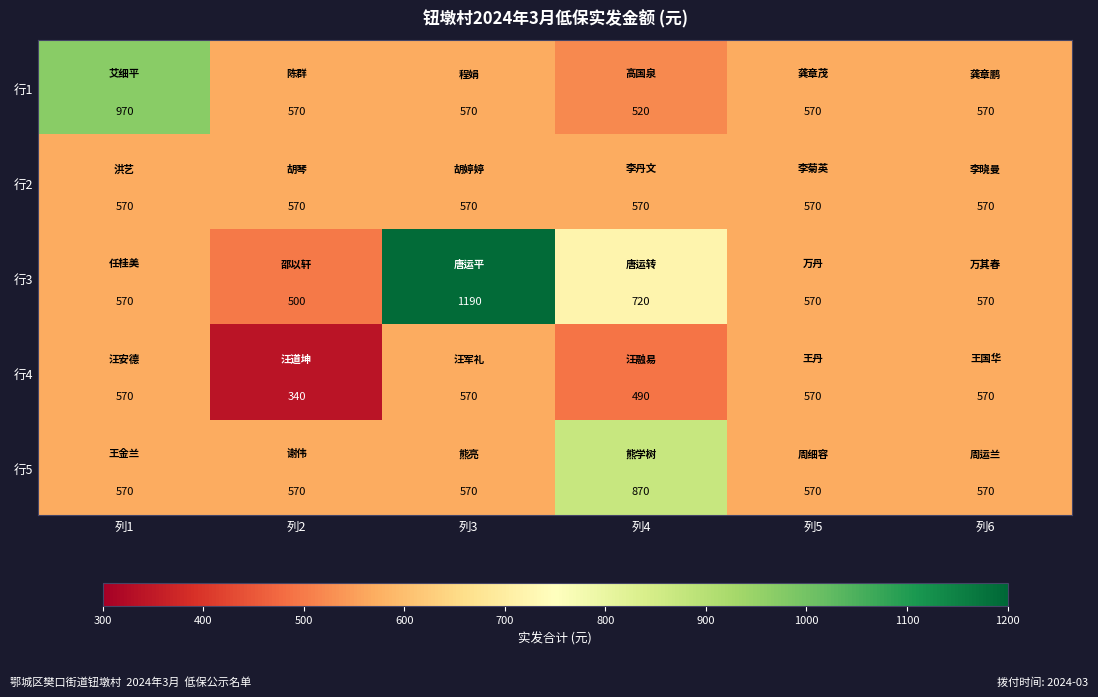

Reading left to right, transcribe all the data shown in this chart.

行1: 列1=970	列2=570	列3=570	列4=520	列5=570	列6=570
行2: 列1=570	列2=570	列3=570	列4=570	列5=570	列6=570
行3: 列1=570	列2=500	列3=1190	列4=720	列5=570	列6=570
行4: 列1=570	列2=340	列3=570	列4=490	列5=570	列6=570
行5: 列1=570	列2=570	列3=570	列4=870	列5=570	列6=570